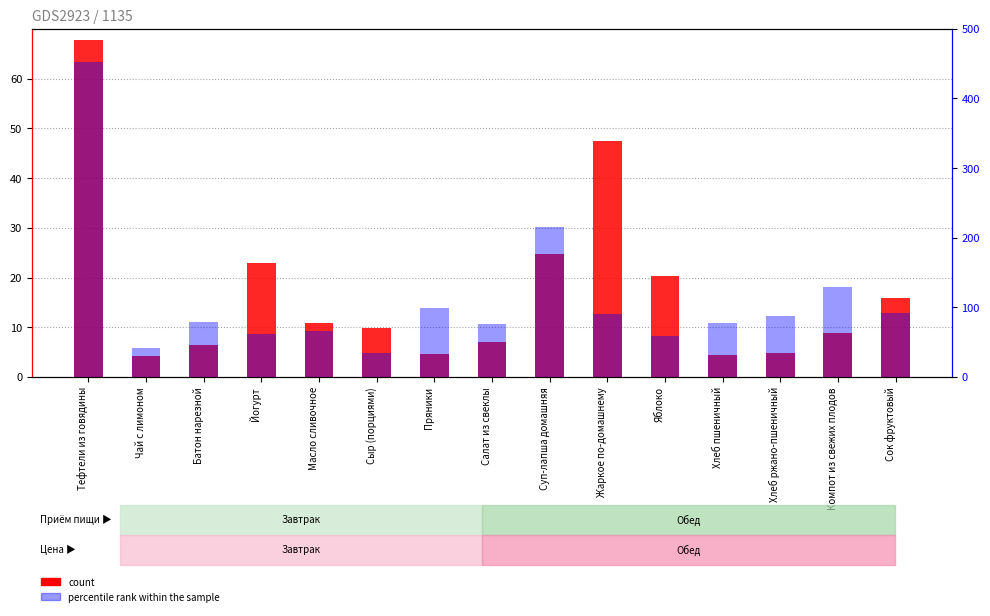

What is the difference between the second highest and second lowest values in the percentile rank within the sample series?

173.4